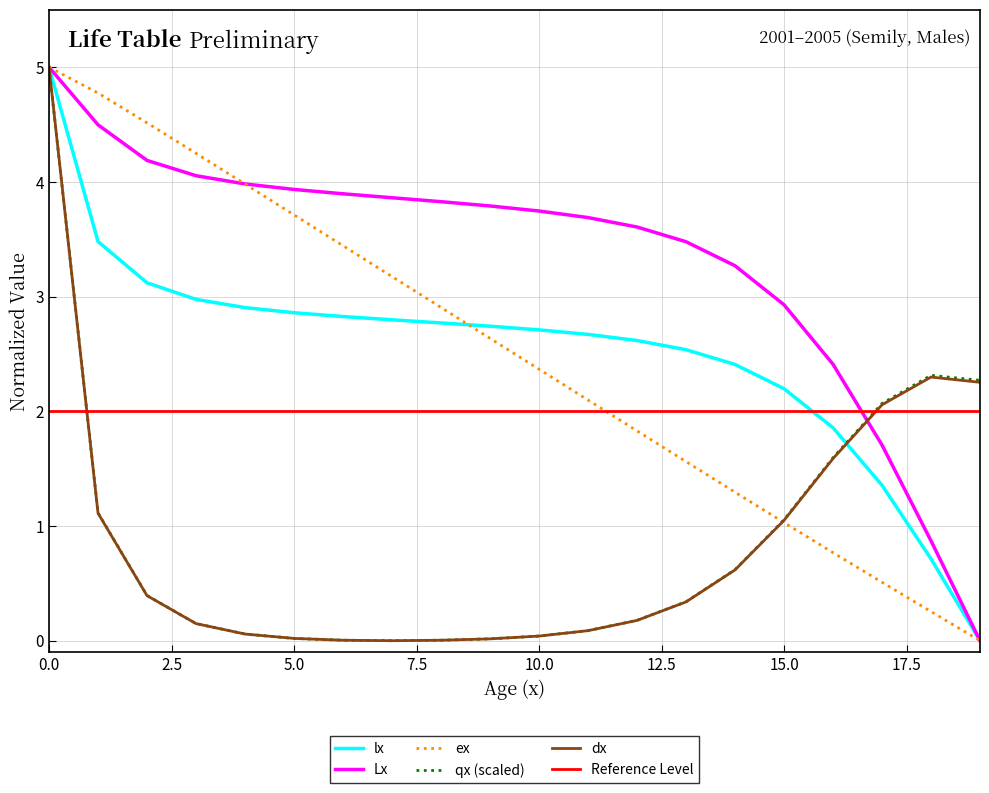

Between 18 and 17, which is larger?

17